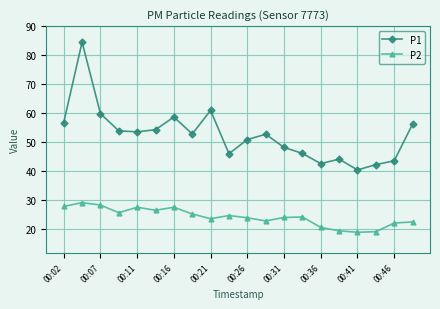

Rank the series by their average value, from highest to lowest.

P1, P2